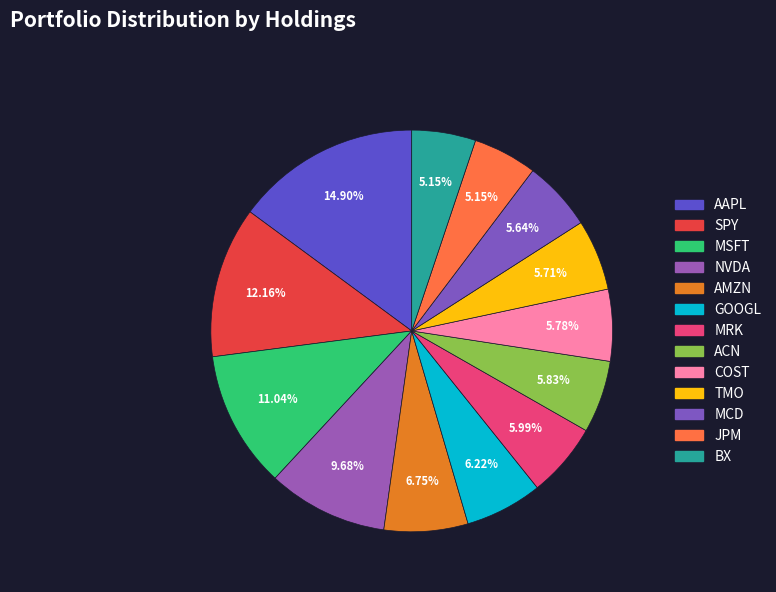

To the nearest percent, what percentage of the pie is AMZN?

7%